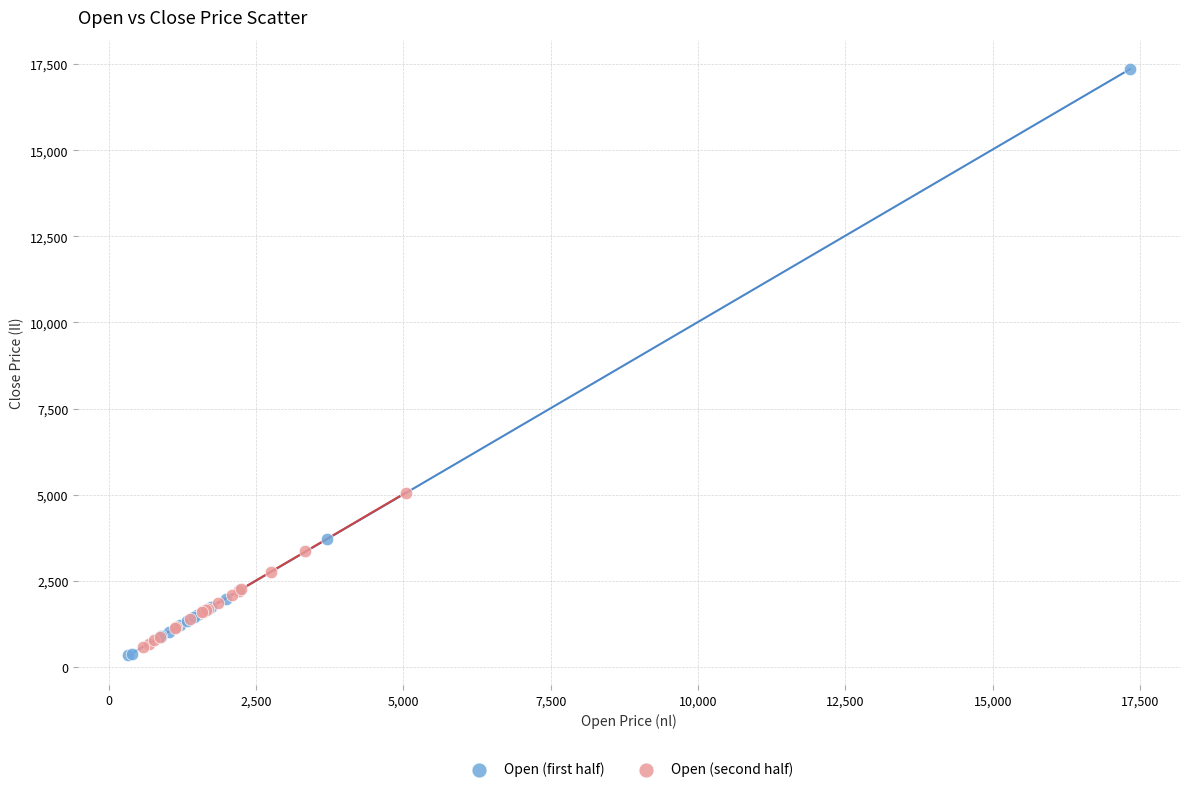

Which series contains the highest Y value?

Open (first half)